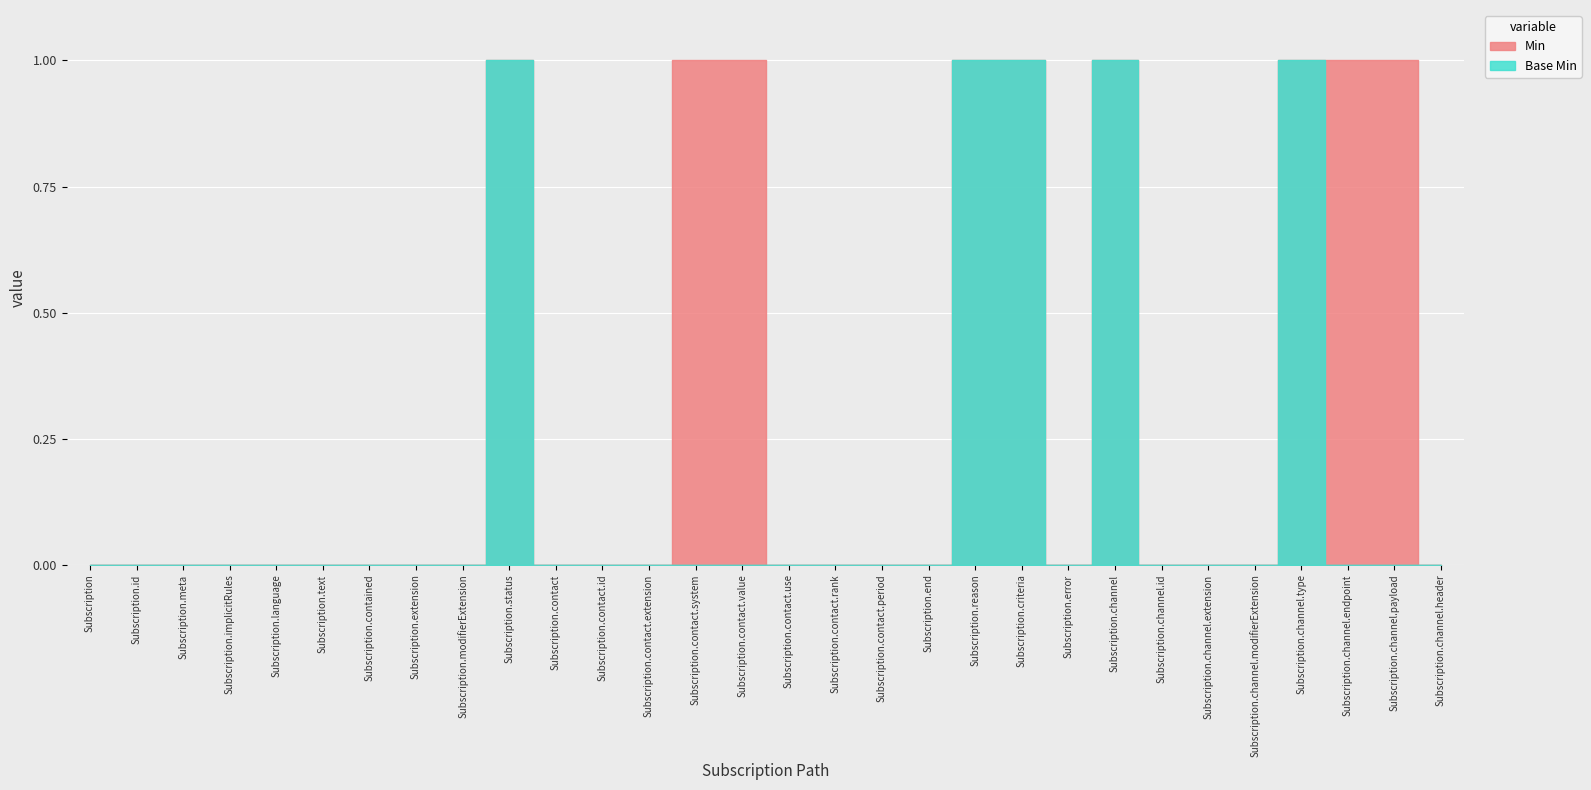

What is the difference between the maximum and second lowest values in the Min series?

1